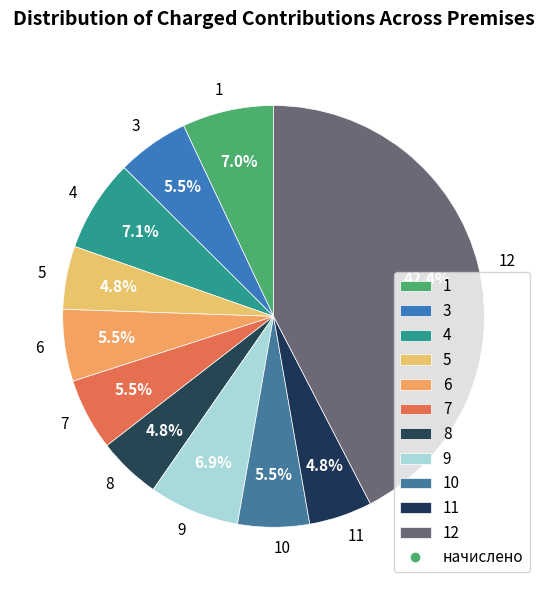

What is the largest slice in the pie chart?

12